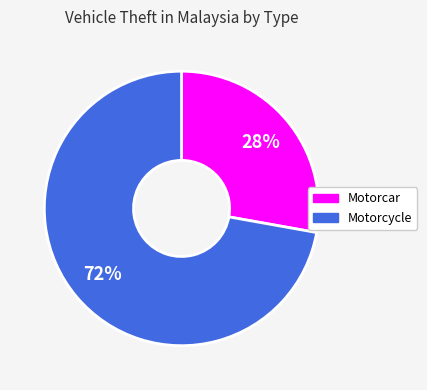

Is there a majority slice in this chart?

Yes